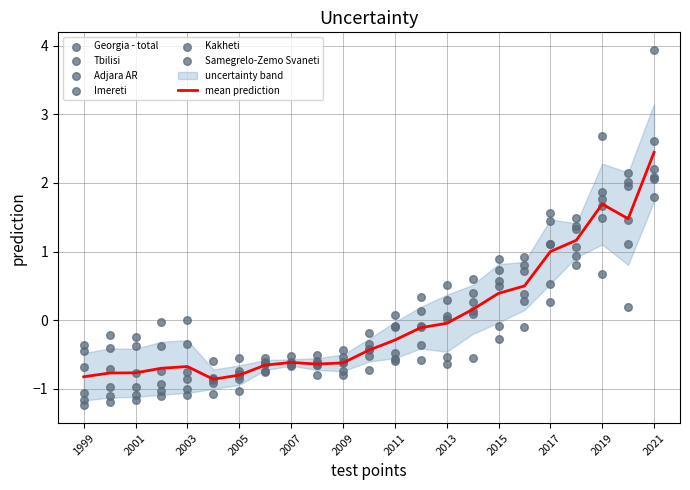

At how many categories does at least one series exceed 1?

5